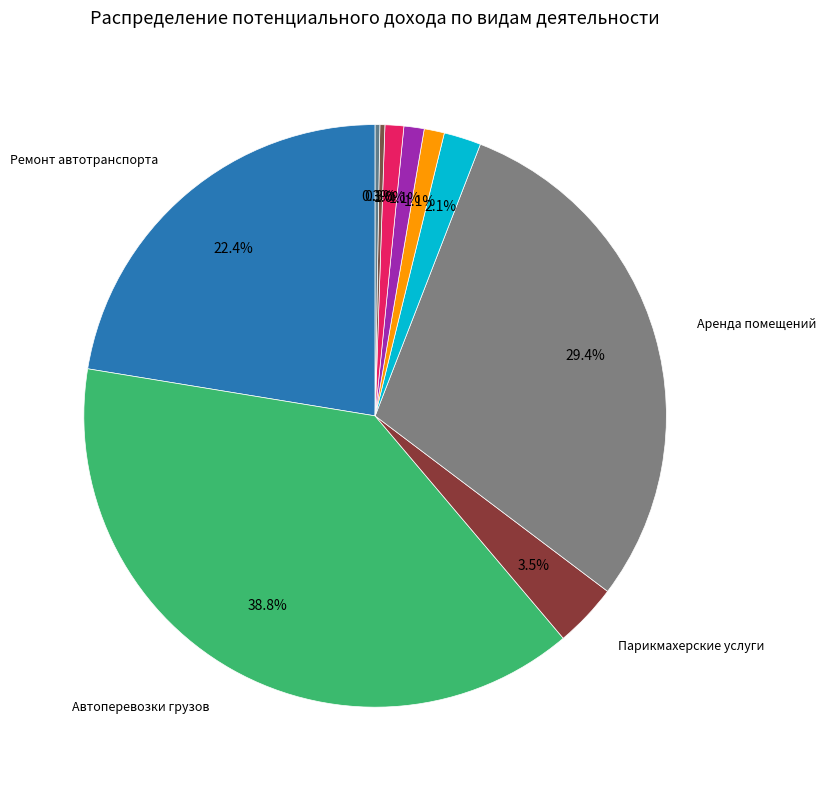

Is there a majority slice in this chart?

No